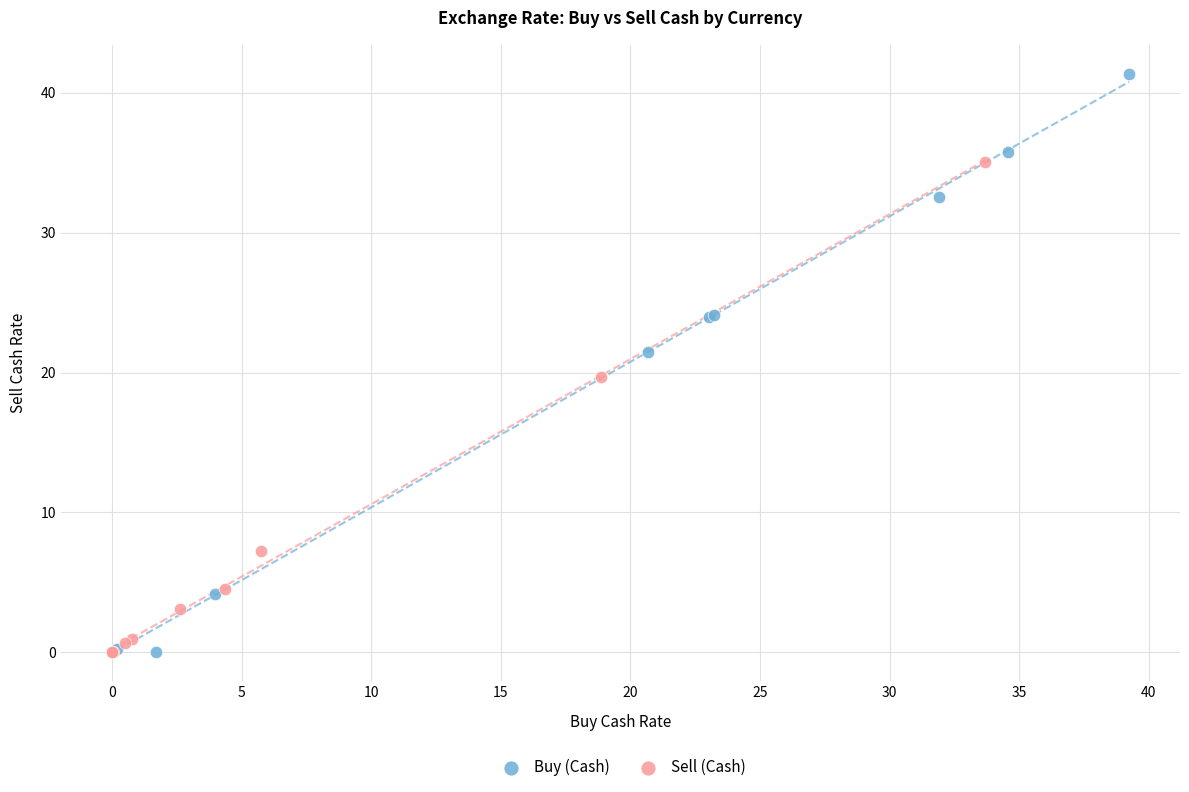

Which series contains the highest Y value?

Buy (Cash)